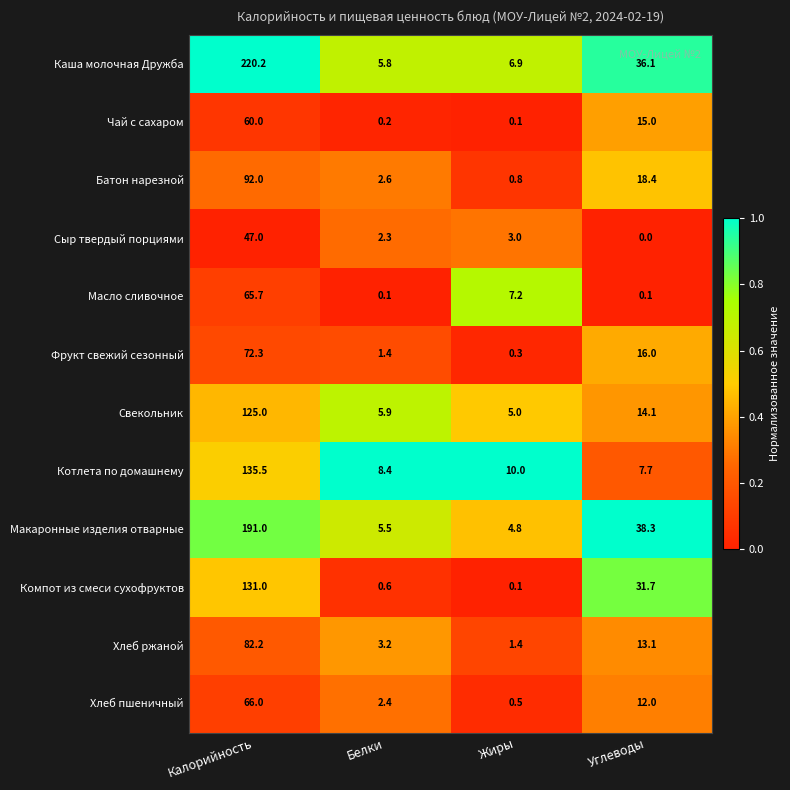

Between Жиры and Углеводы, which series saw the biggest shift?

Макаронные изделия отварные